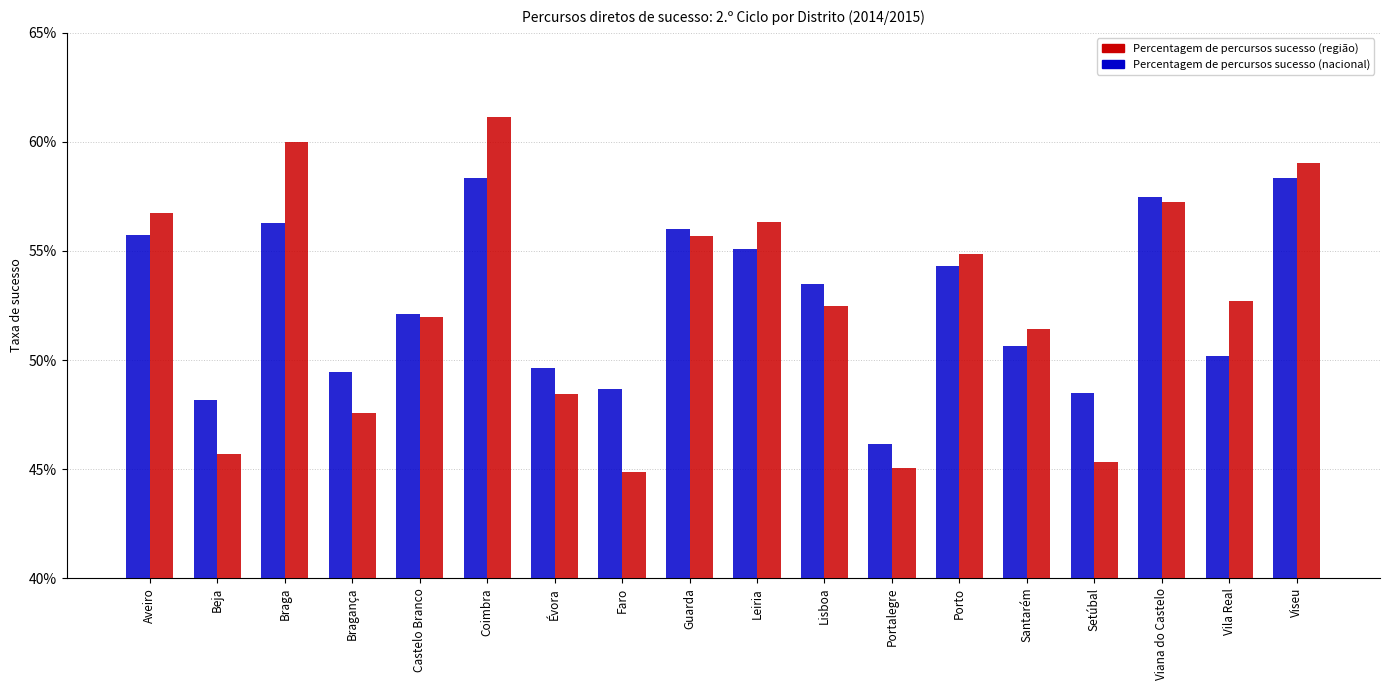

What is the label of the 5th bar from the right?

Santarém